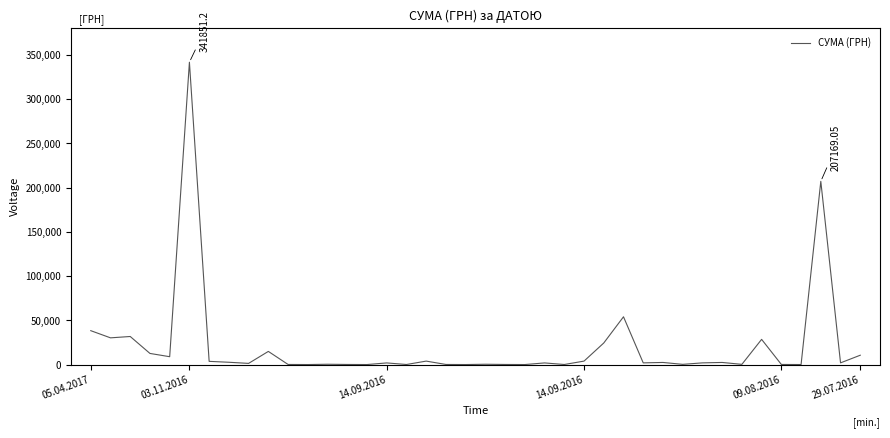

What is the difference between the maximum and minimum values?

341819.6